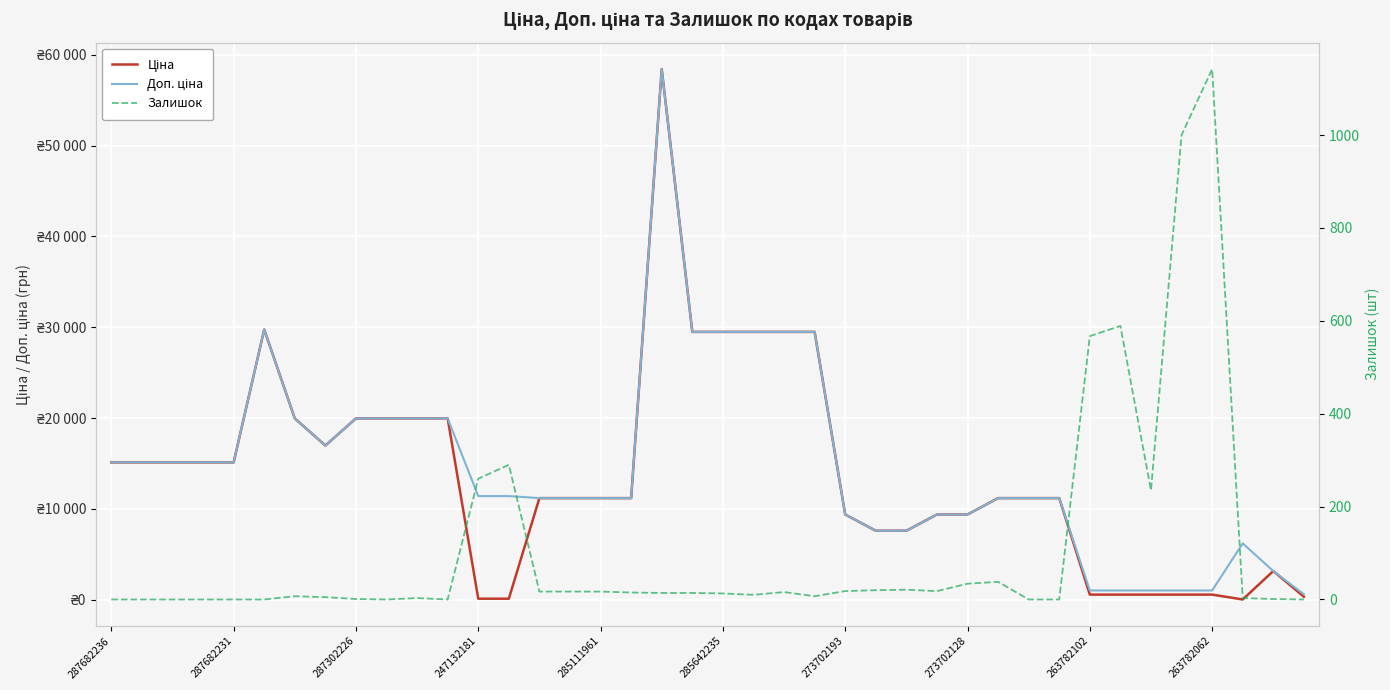

Where is Ціна nearest to the value 29227?

19